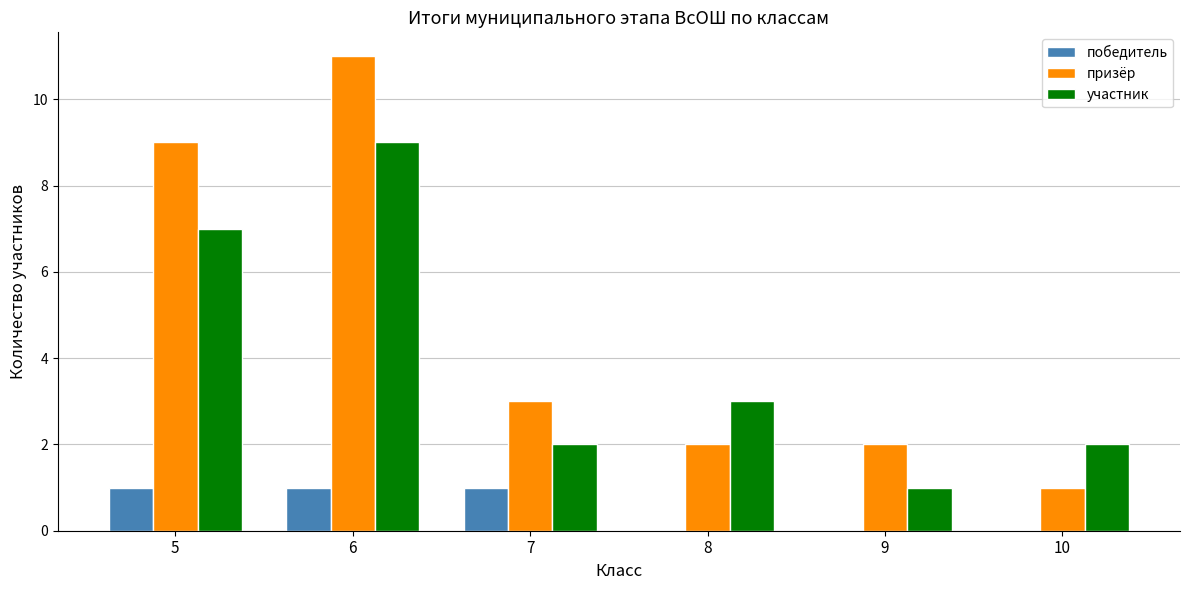

Read the участник value at 6.

9